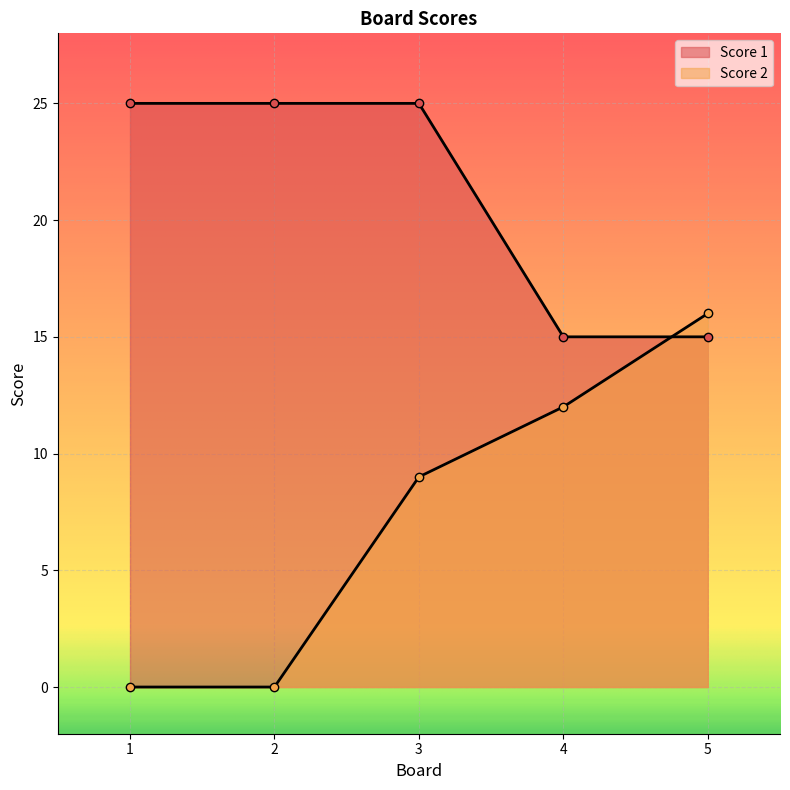

Which category has the lowest value in the Score 2 series?

1